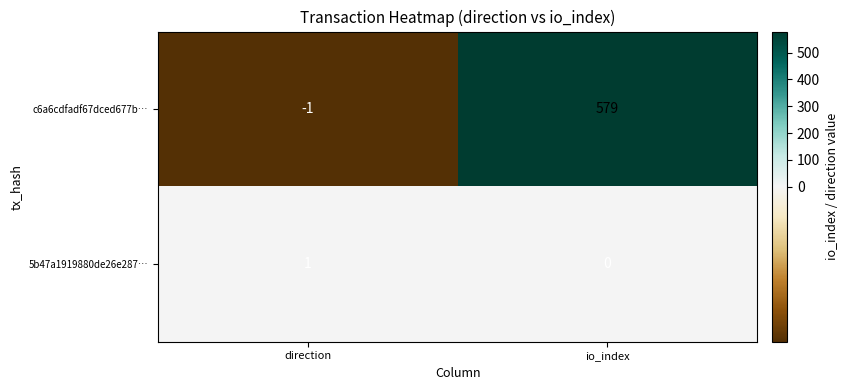

The 5b47a1919880de26e287… series shows 0 at io_index. True or false?

True